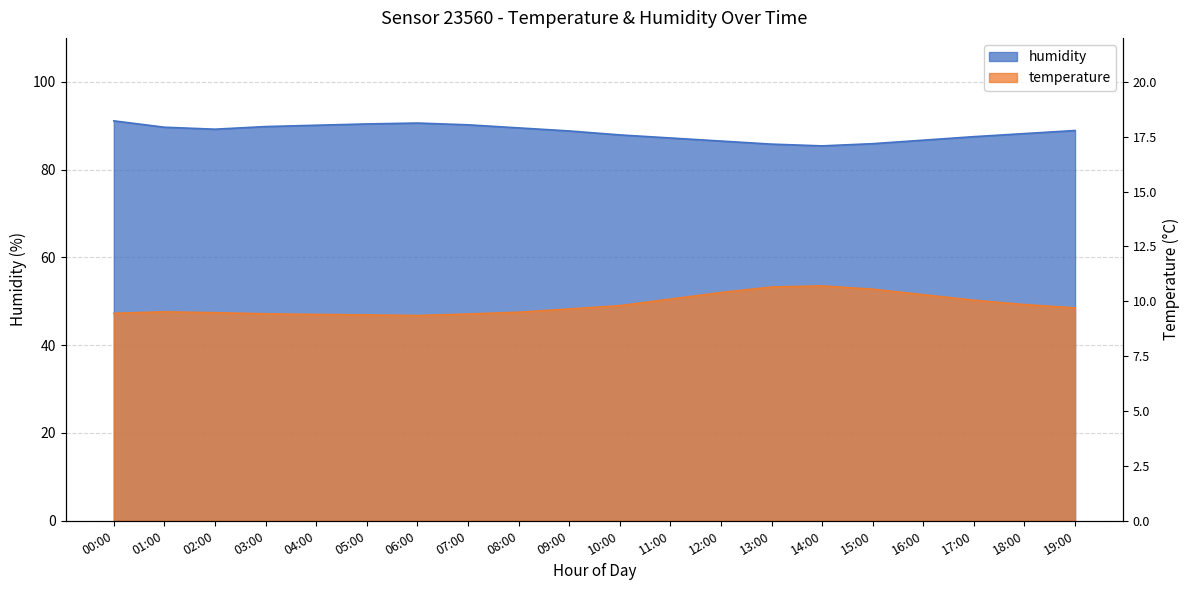

What are all the series names shown in the legend?

temperature, humidity